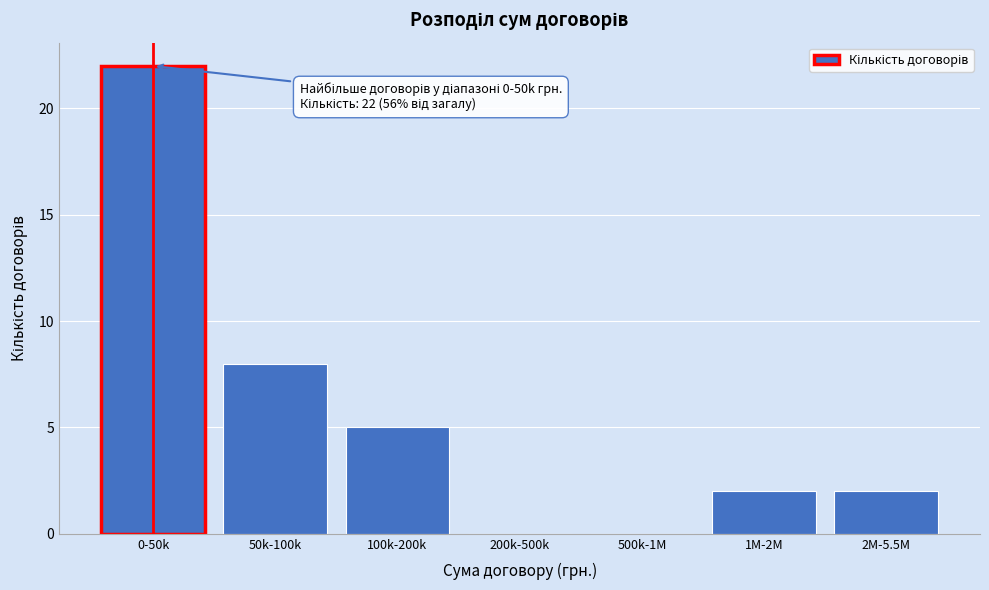

Reading right to left, extract all data points from this chart.

2M-5.5M=2	1M-2M=2	500k-1M=0	200k-500k=0	100k-200k=5	50k-100k=8	0-50k=22